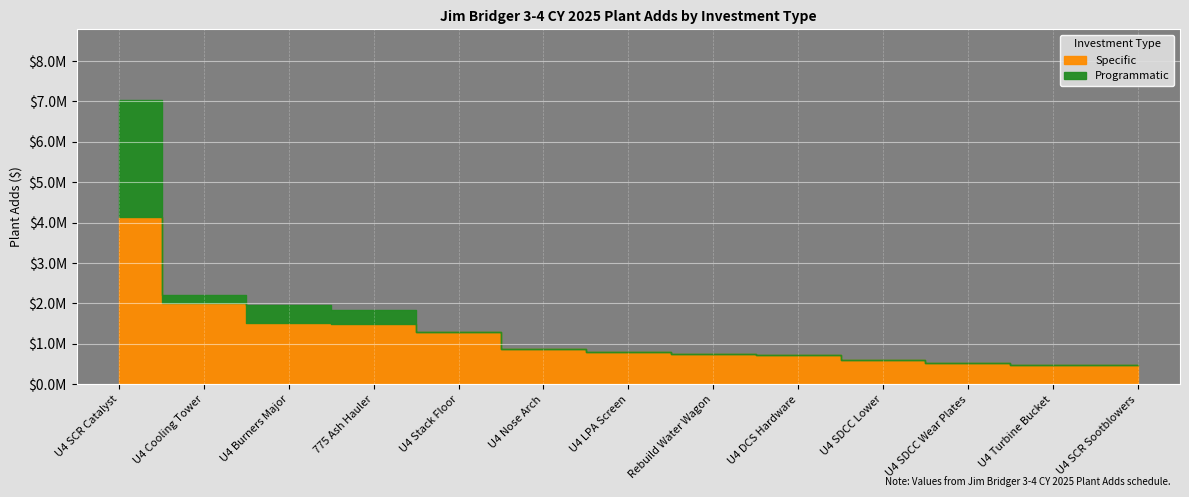

True or false: Specific and Programmatic intersect in this chart.

False